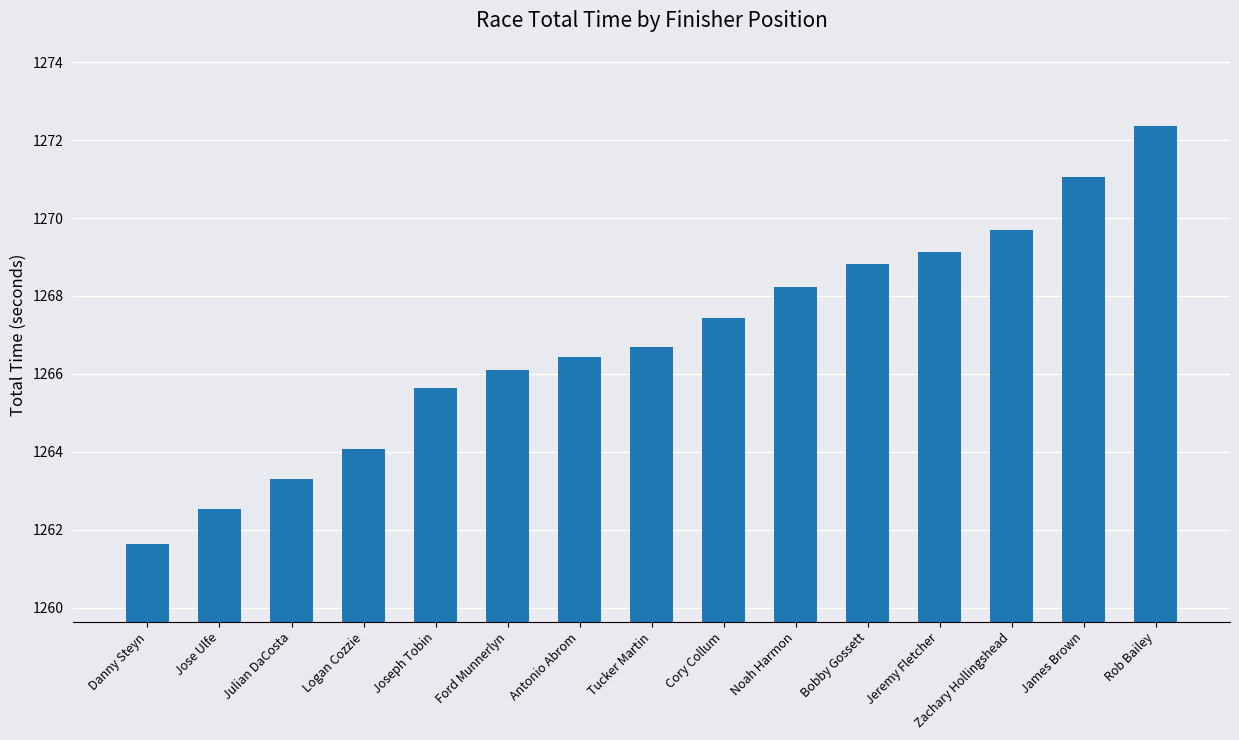

What is the maximum value shown in the chart?

1272.4